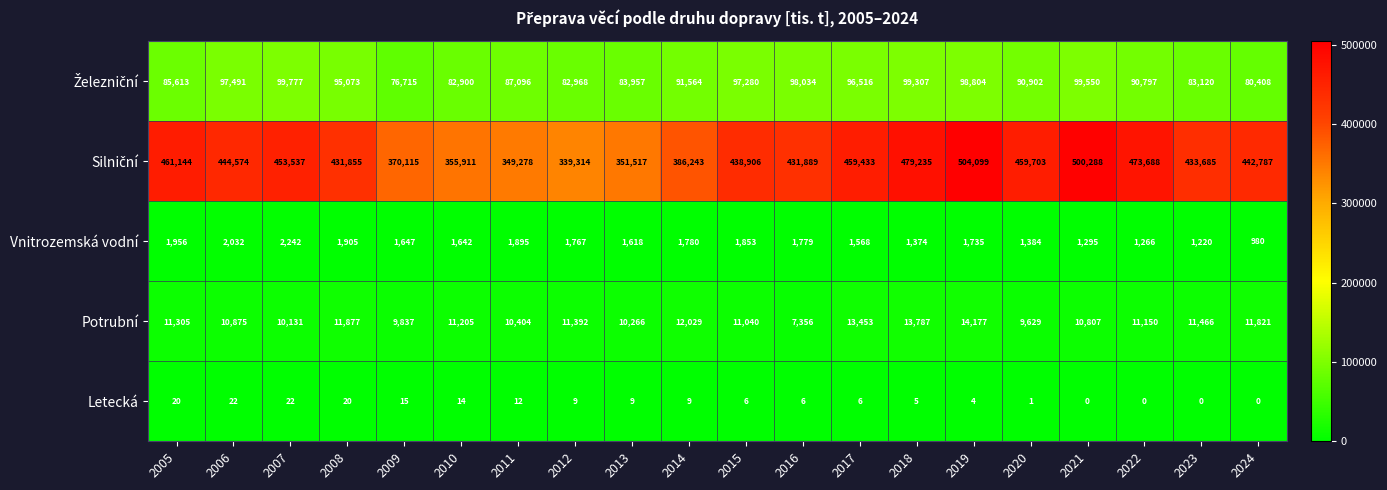

True or false: Letecká has a value of 14 at 2010.

True